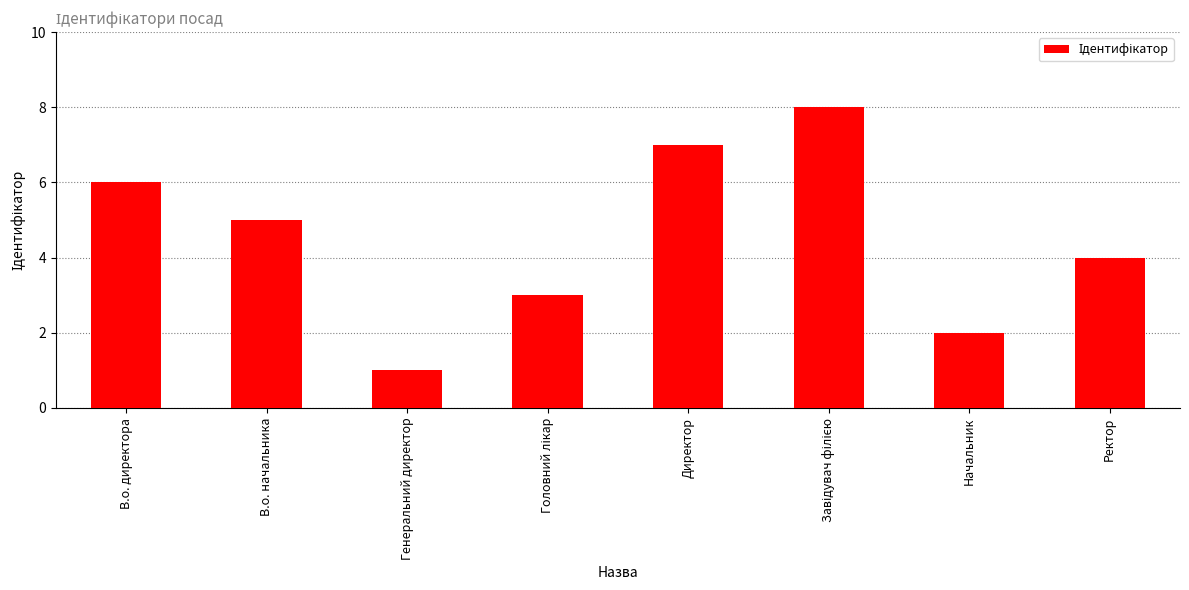

At which label is the value closest to 4?

Ректор